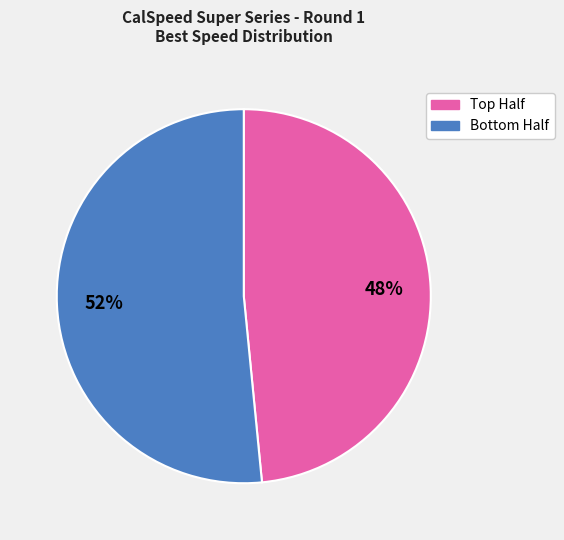

To the nearest percent, what is the average slice percentage?

50%